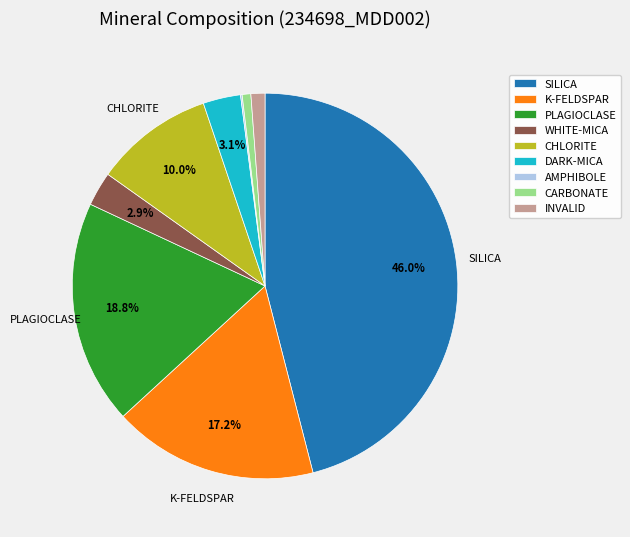

Which category has the biggest portion of the pie?

SILICA